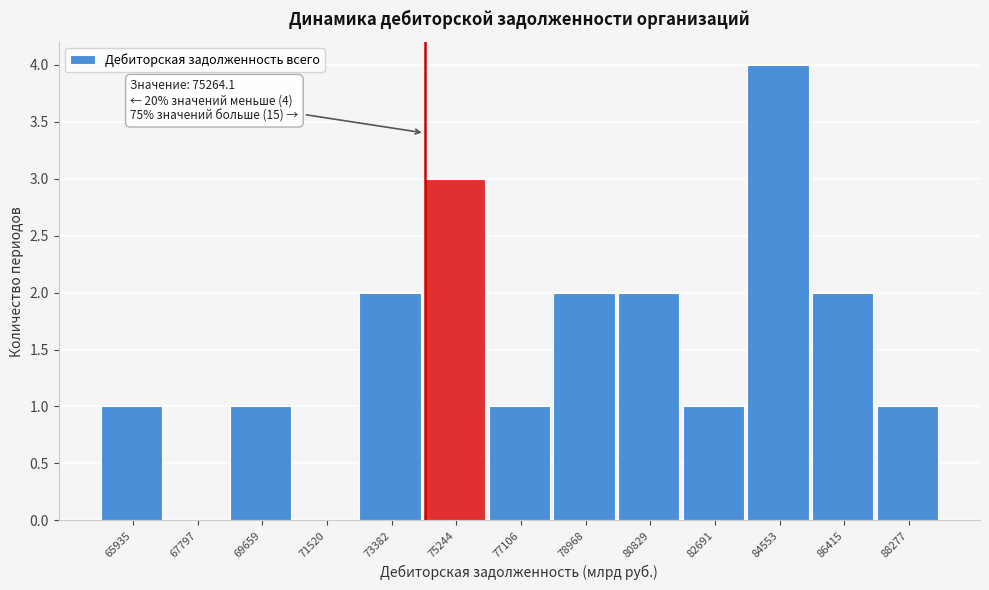

Reading right to left, what are all the values shown in this chart?

88277=1	86415=2	84553=4	82691=1	80829=2	78968=2	77106=1	75244=3	73382=2	71520=0	69659=1	67797=0	65935=1